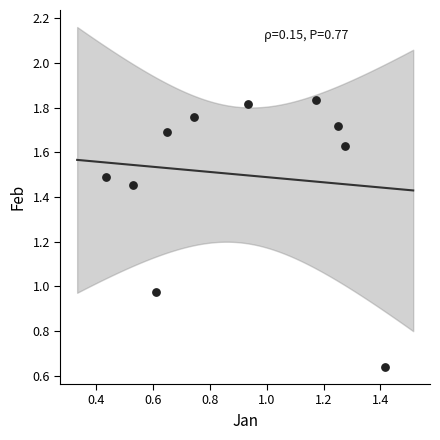

What is the range of Y values (max minus min)?

1.2